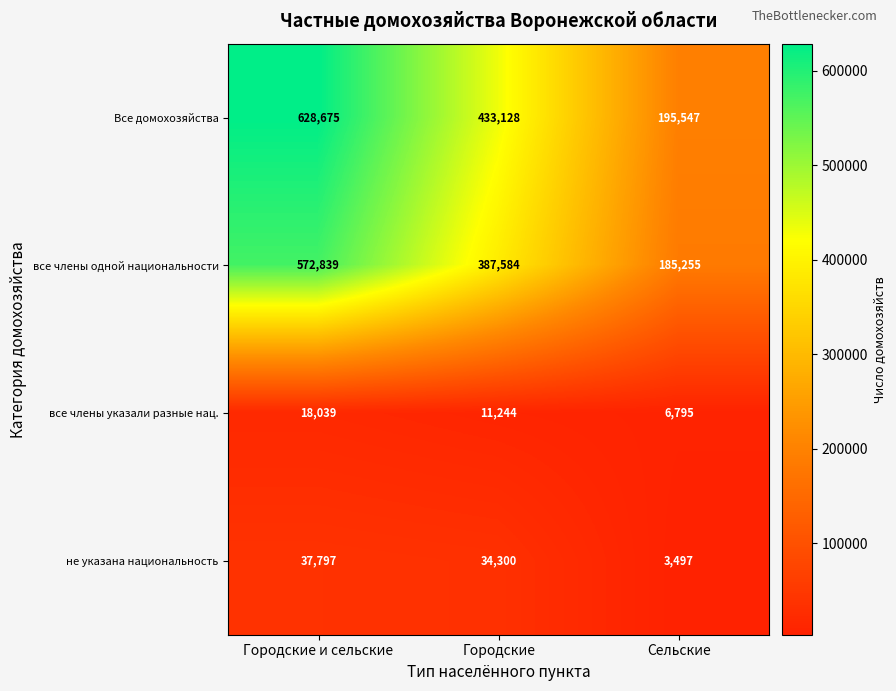

What is the spread (max minus min) of values at Городские и сельские?

610636